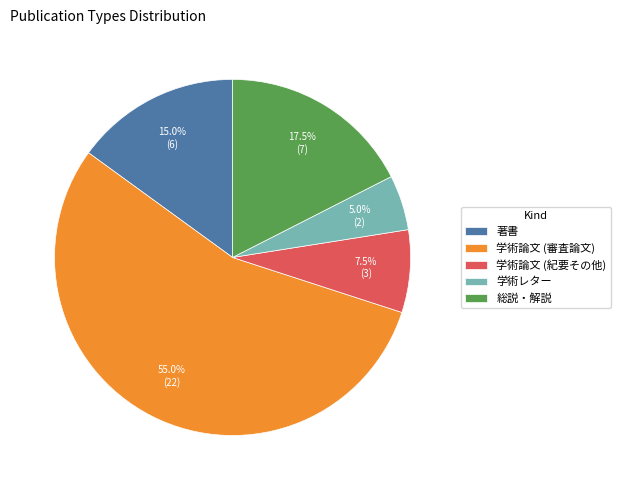

To the nearest percent, what is the average slice percentage?

20%